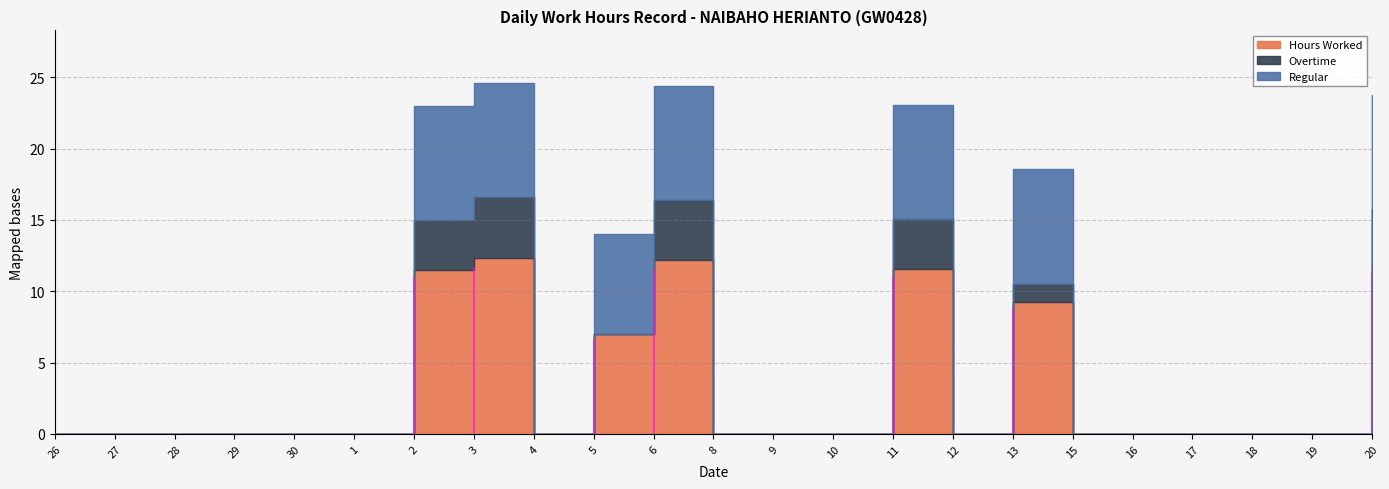

True or false: Regular and Hours Worked intersect in this chart.

False